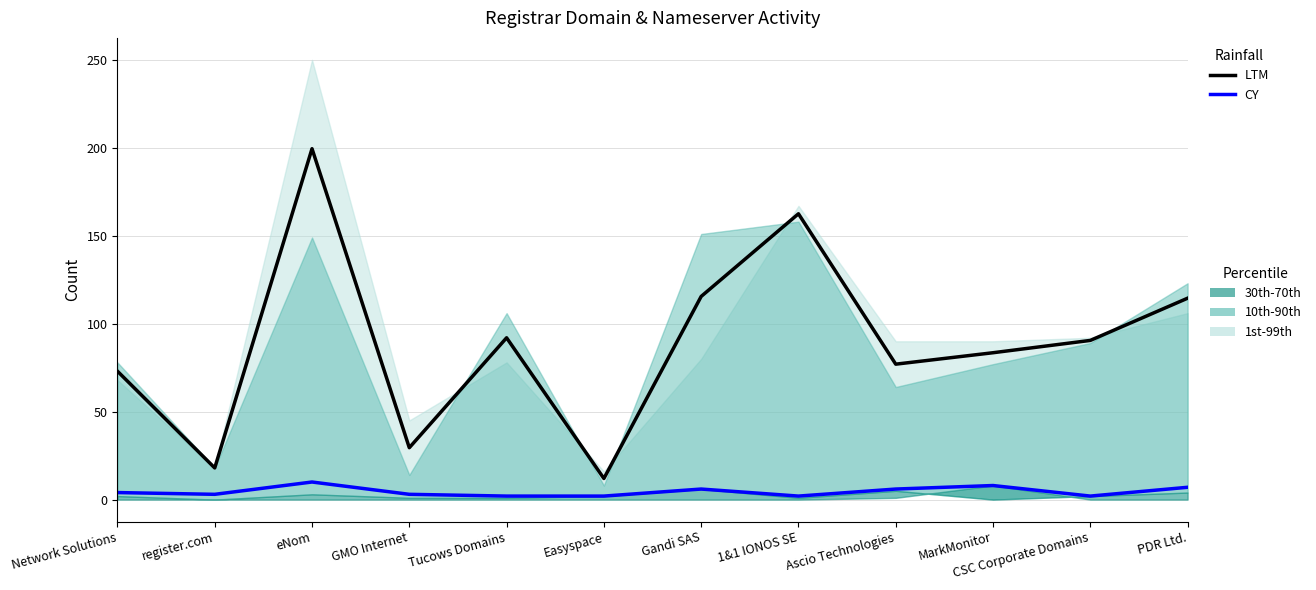

How many interior local peaks does the LTM series have?

3